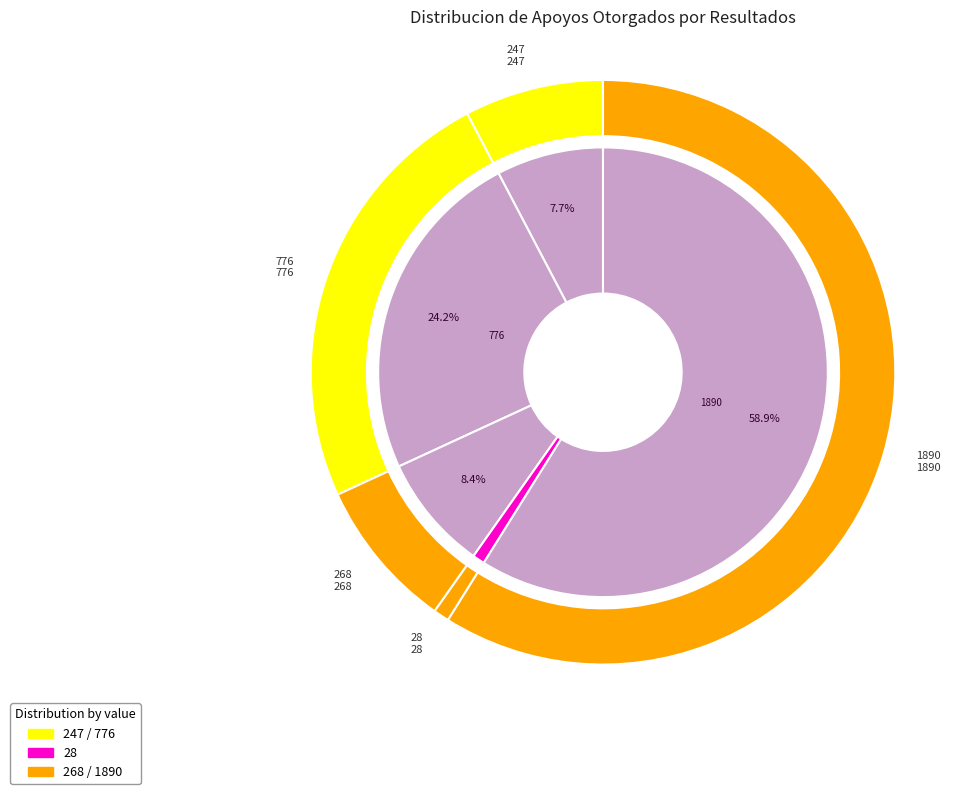

To the nearest percent, what is the average slice percentage?

20%